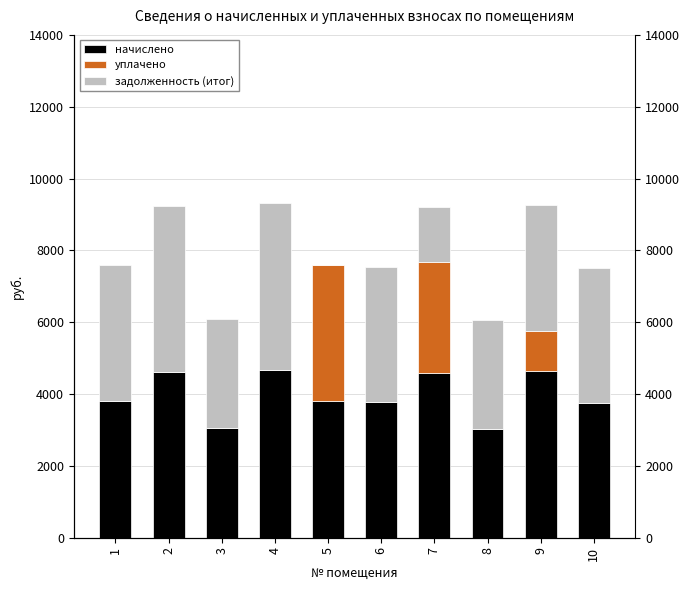

Which category has the highest value across all series?

4